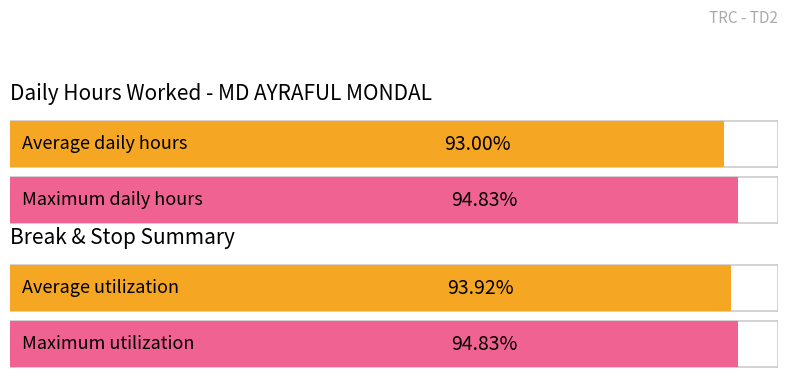

Is it true that the value at 11 is 7.5?

False